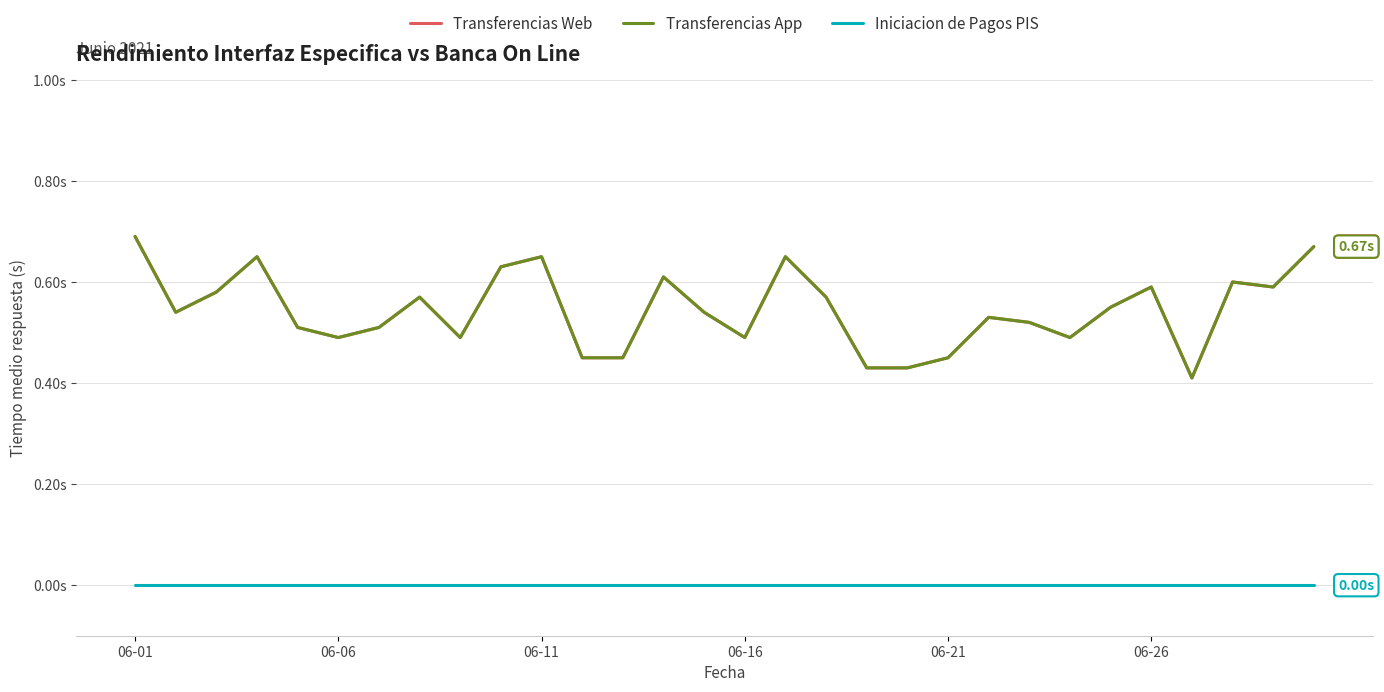

What is the minimum value for Transferencias Web?

0.4